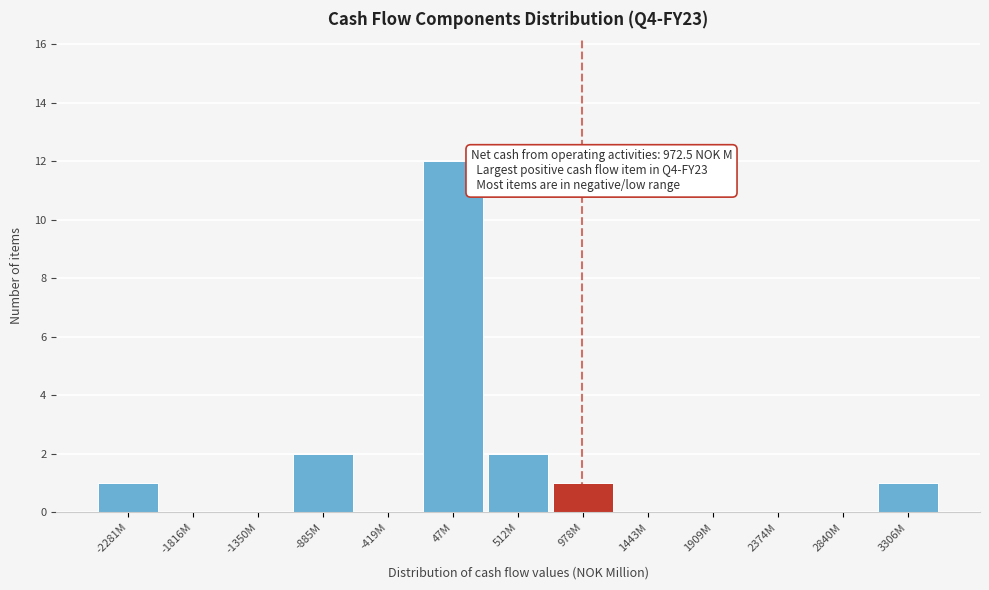

Reading left to right, what are all the values shown in this chart?

-2281M=1	-1816M=0	-1350M=0	-885M=2	-419M=0	47M=12	512M=2	978M=1	1443M=0	1909M=0	2374M=0	2840M=0	3306M=1